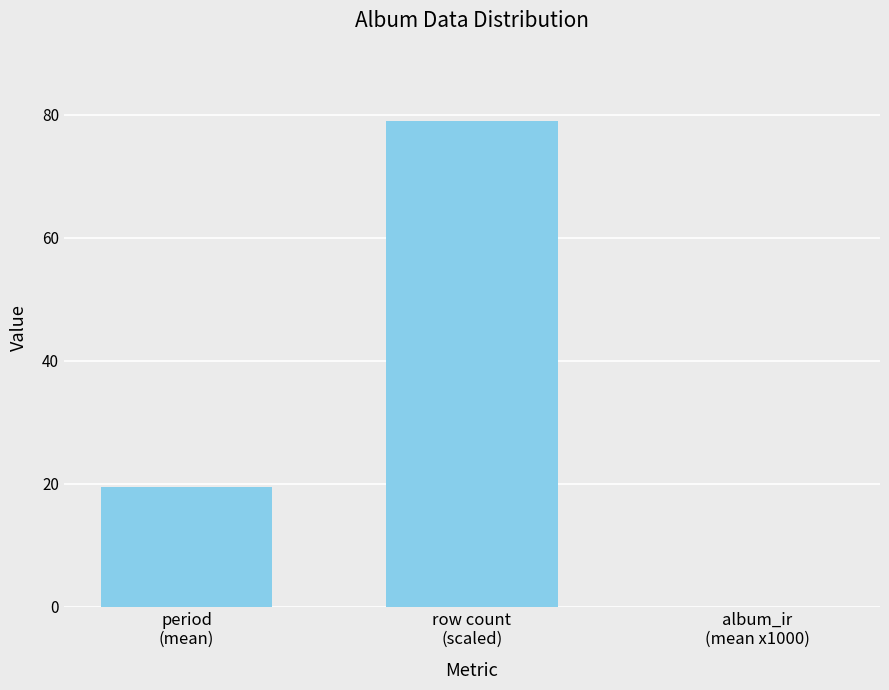

What is the ratio of the value at period
(mean) to the value at row count
(scaled)?

0.2